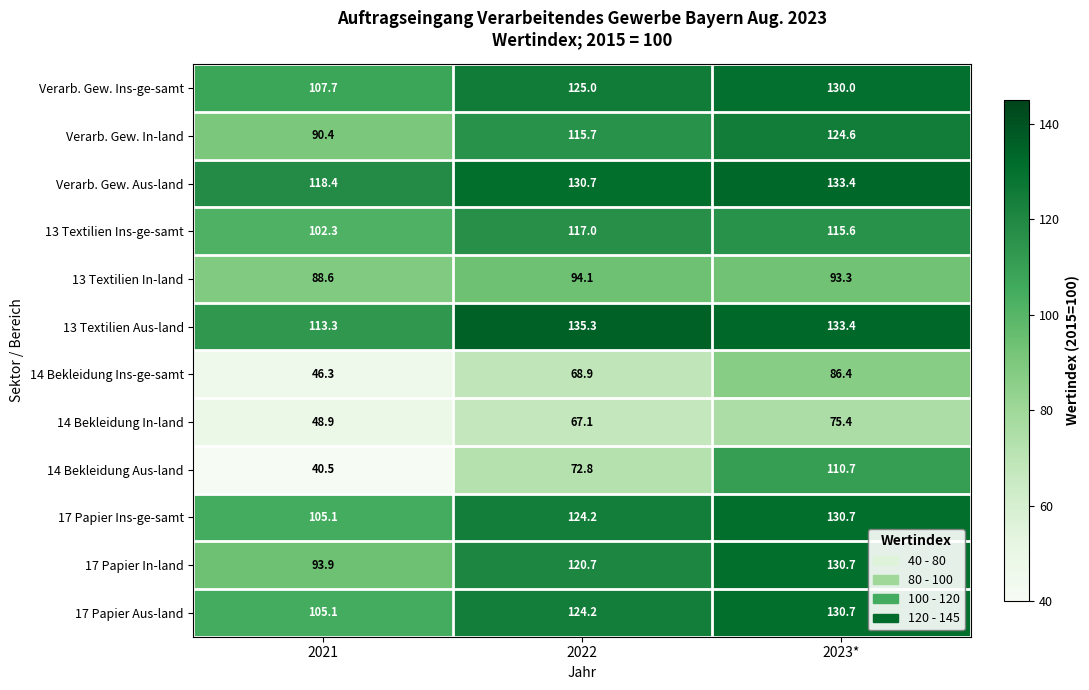

At which category does the chart reach its peak across all series?

2022